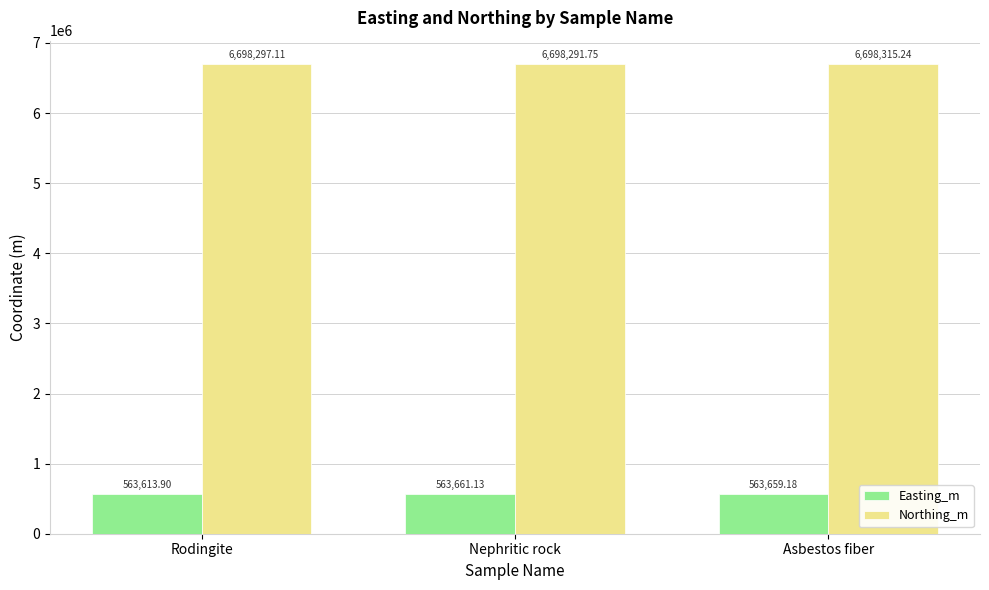

At which category is the sum across all series the highest?

Asbestos fiber